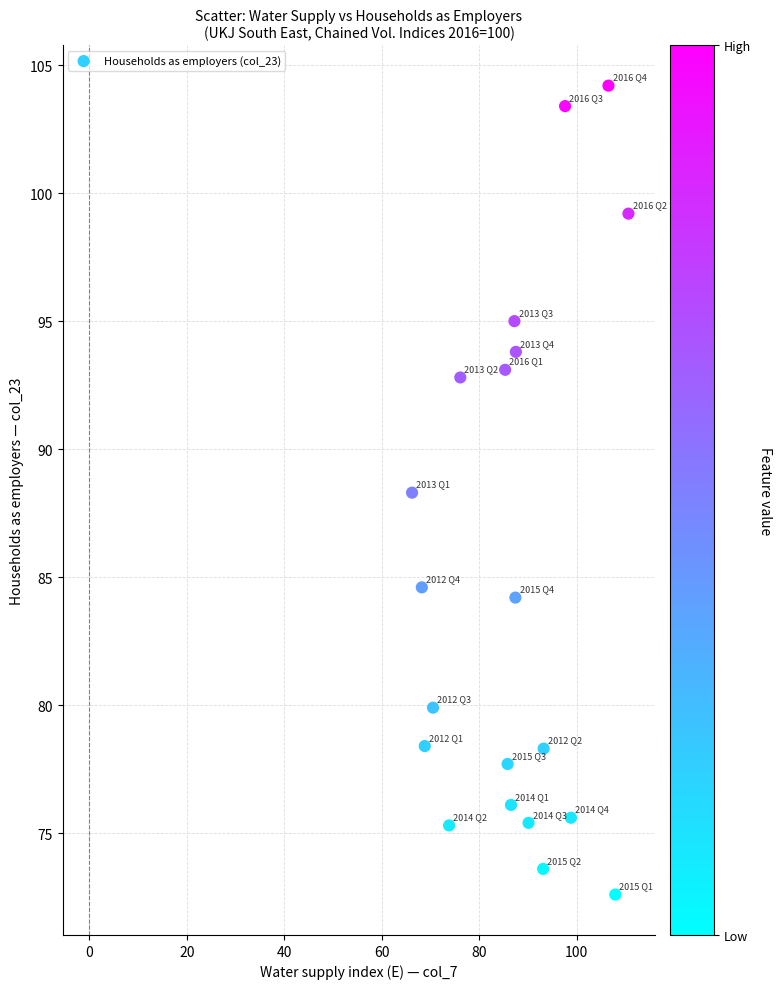

What is the range of X values (max minus min)?

44.4